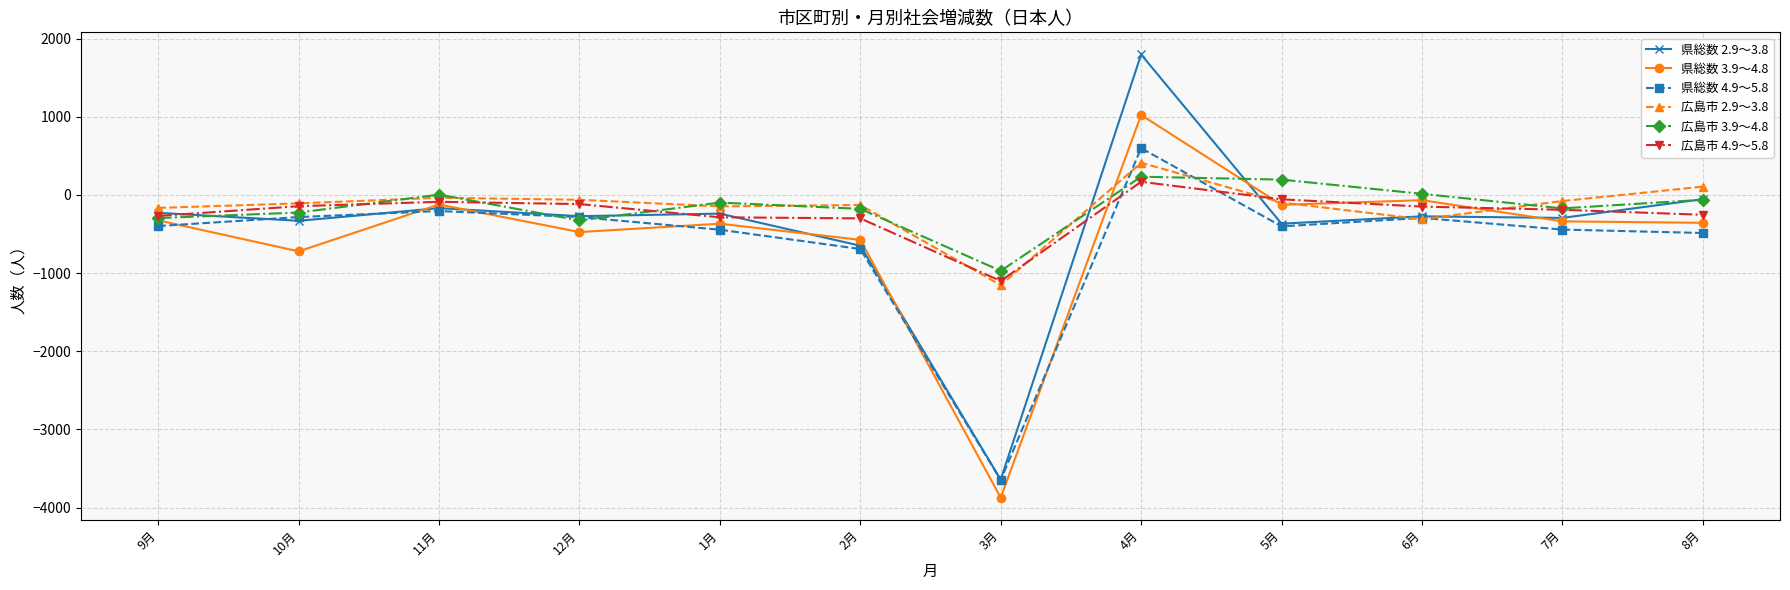

Which series has the largest range (max minus min)?

県総数 2.9～3.8